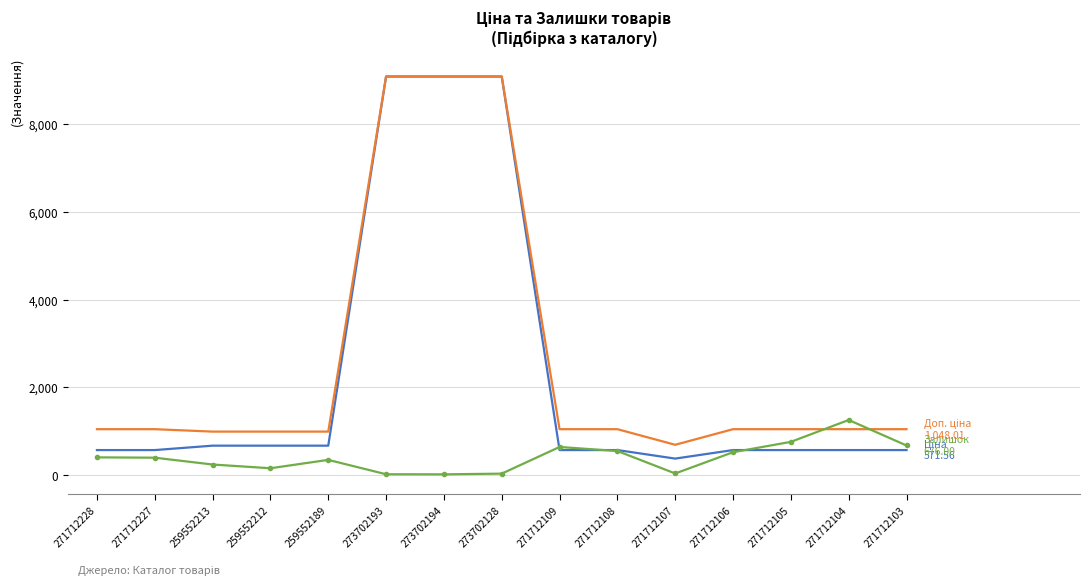

What is the difference between the highest and lowest values at 271712108?

498.0